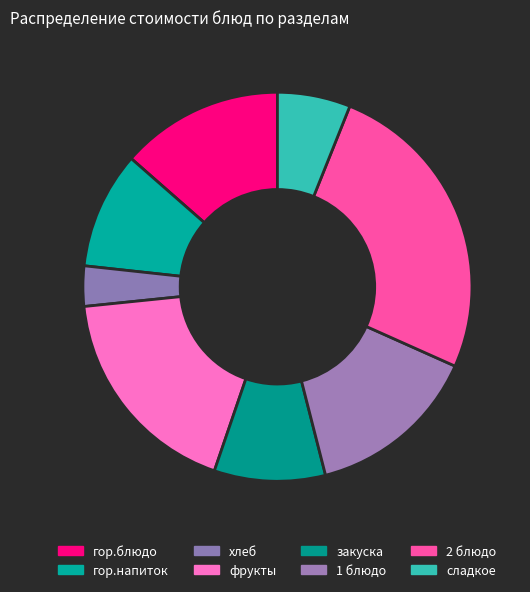

The сладкое slice represents 6% of the pie. True or false?

True